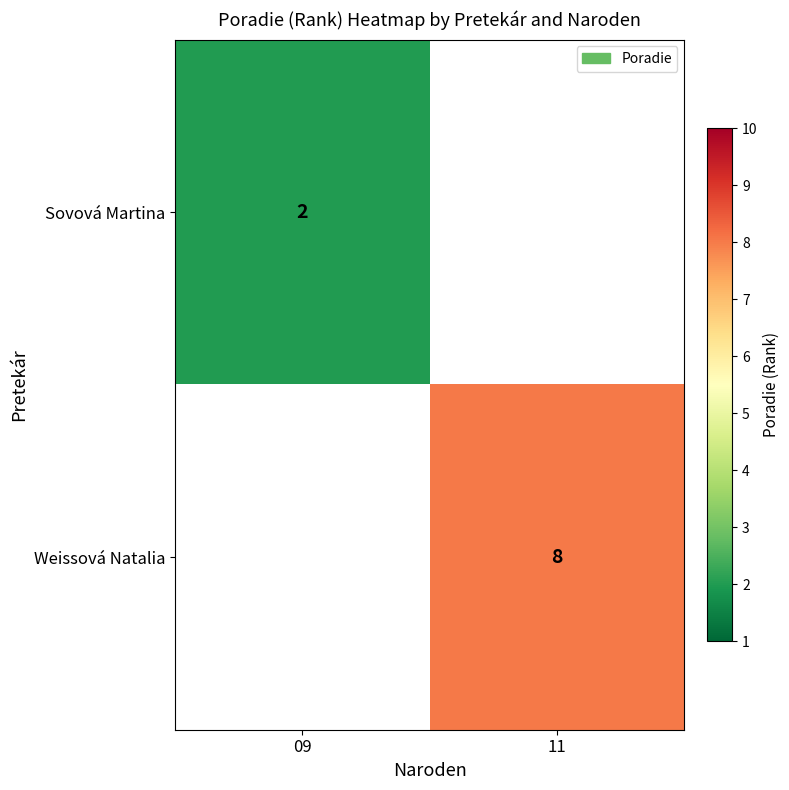

Count the number of categories in the chart.

2